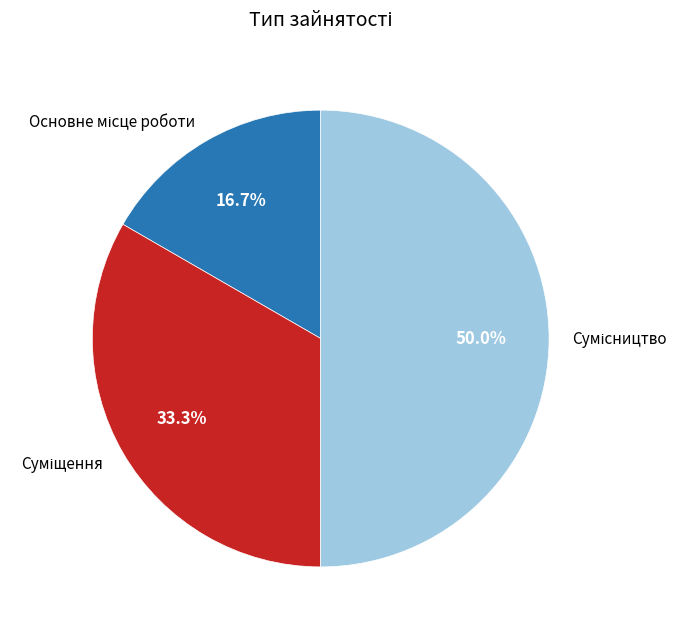

Does any single category account for the majority?

No